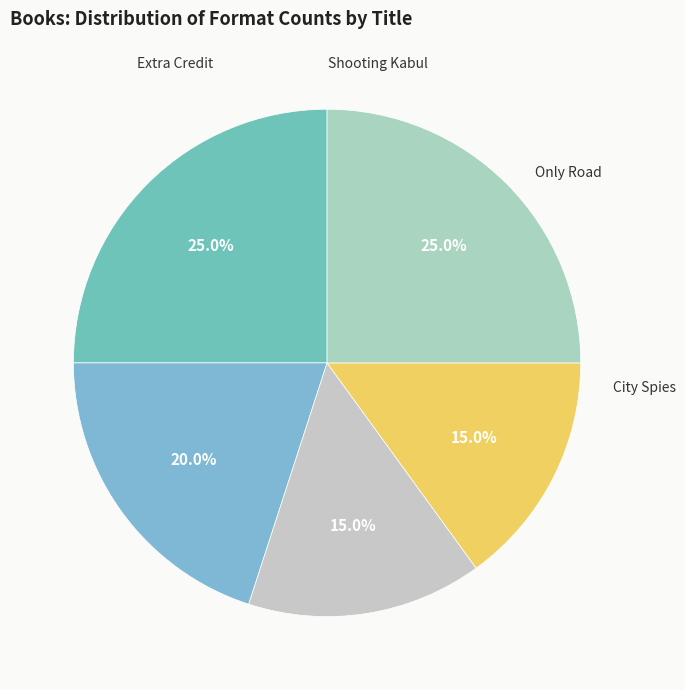

What is the smallest slice in the pie chart?

Only Road